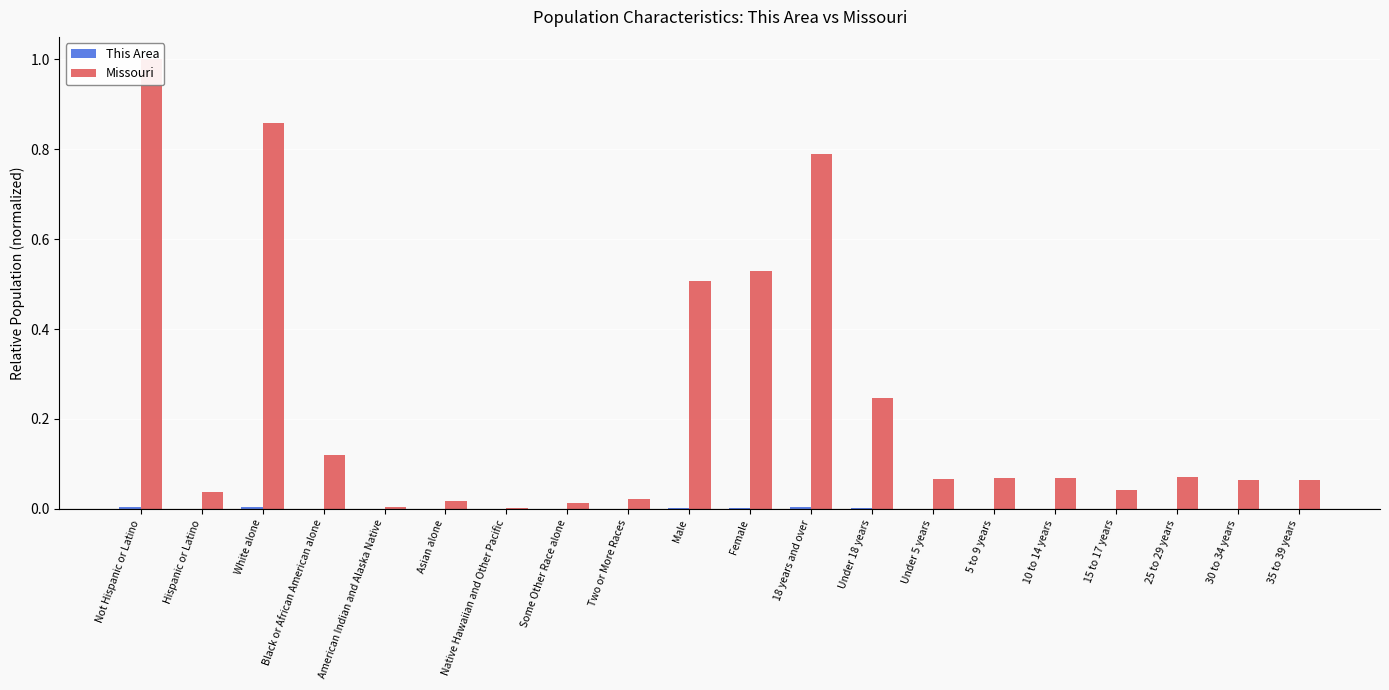

How many bars are there in total?

40